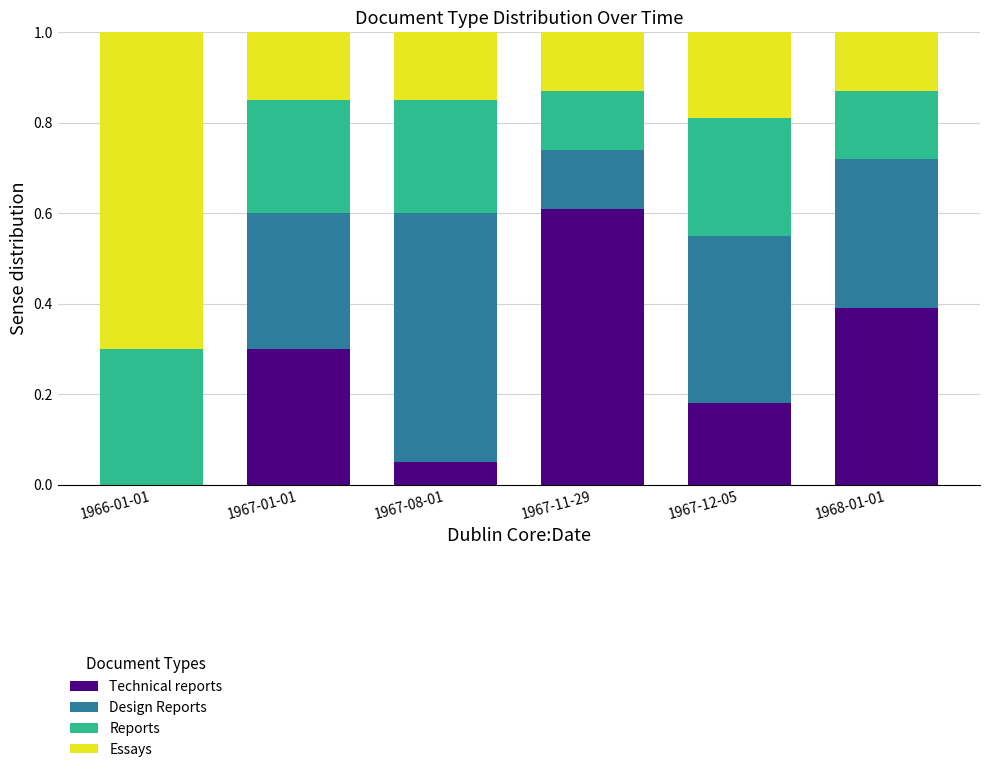

What is the total value across all series at 1968-01-01?

1.0